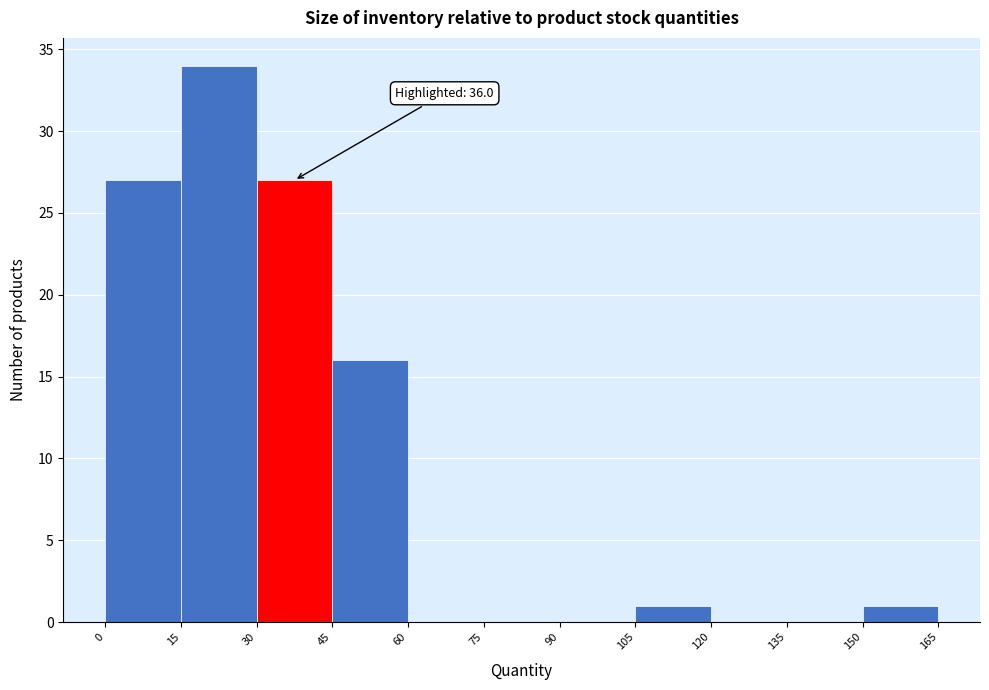

Over which range of the x-axis is the bar tallest?

15 to 30